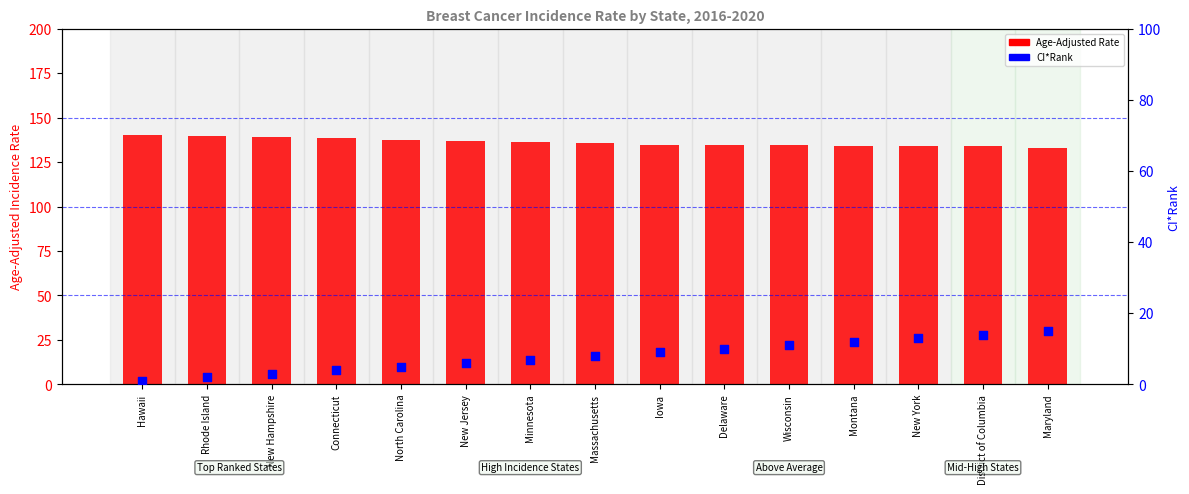

Is the value of Age-Adjusted Rate at Connecticut greater than the value of CI*Rank at Hawaii?

Yes